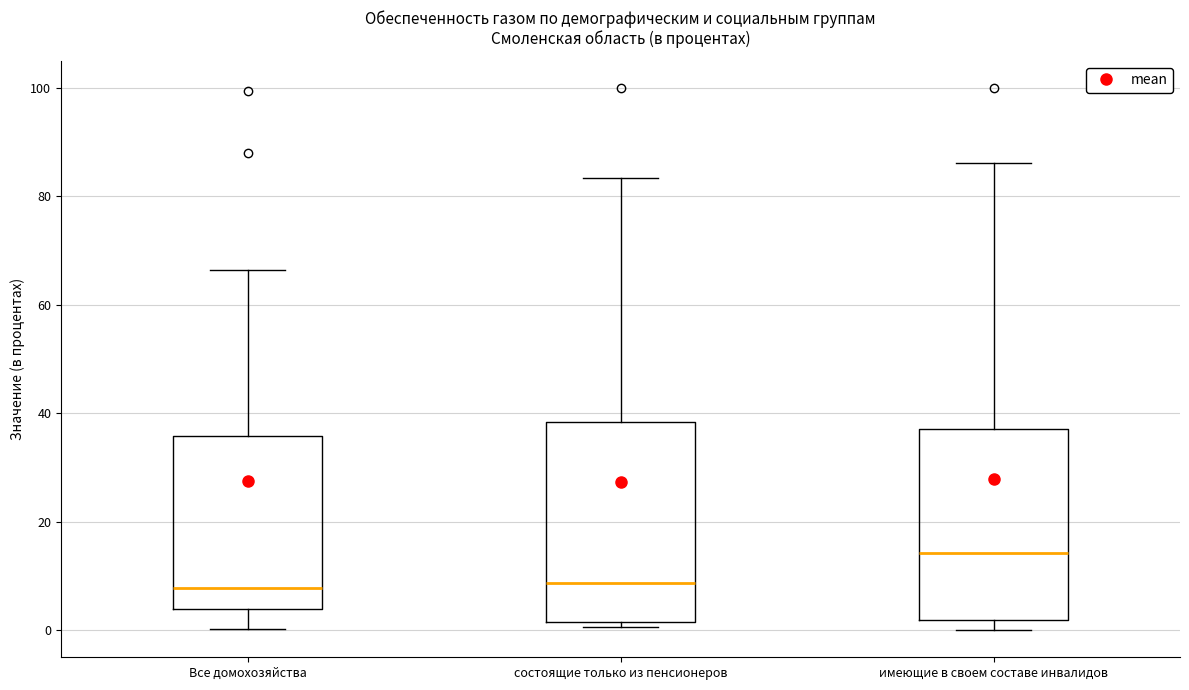

Reading left to right, read every box against the y-axis: the position of its median line, the range the box covers, and the ends of its whiskers. The values are not printed on the chart, so give them approximately, as read against the axis.

Все домохозяйства: median 8, box 4 to 36, whiskers 0 to 66
состоящие только из пенсионеров: median 8, box 2 to 38, whiskers 0 to 84
имеющие в своем составе инвалидов: median 14, box 2 to 38, whiskers 0 to 86